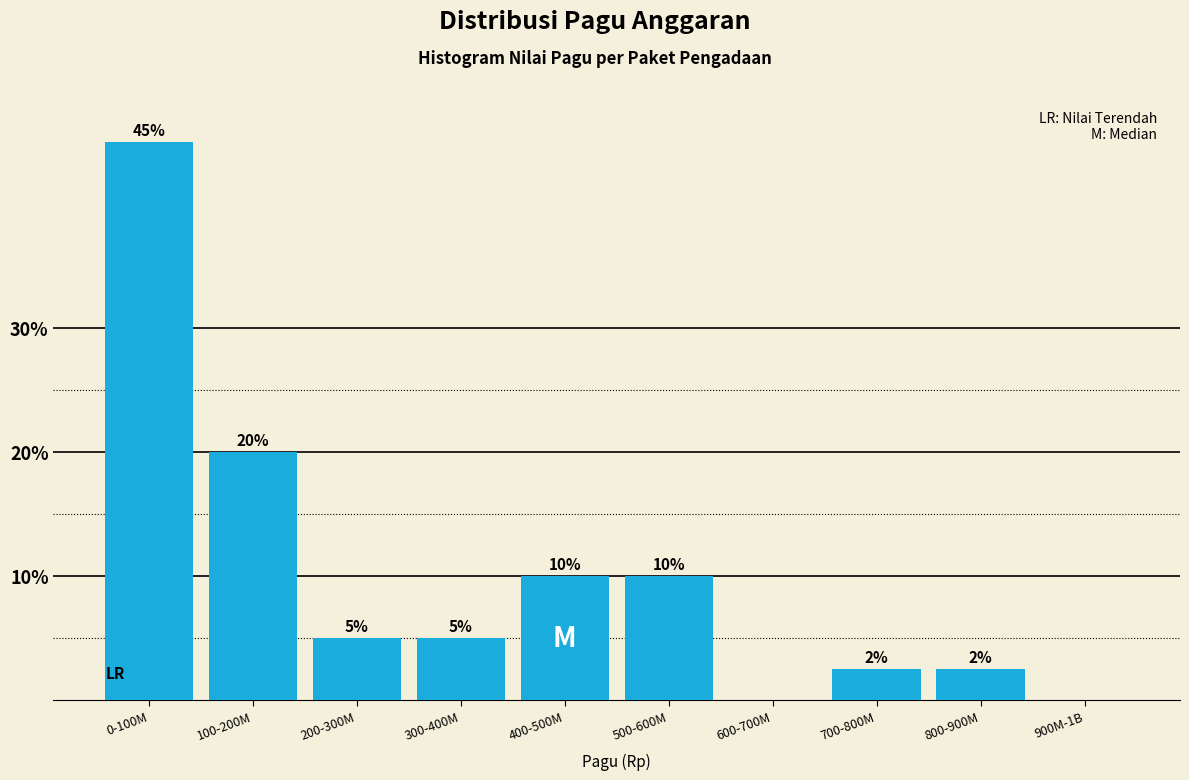

Which has a higher value, 100-200M or 200-300M?

100-200M